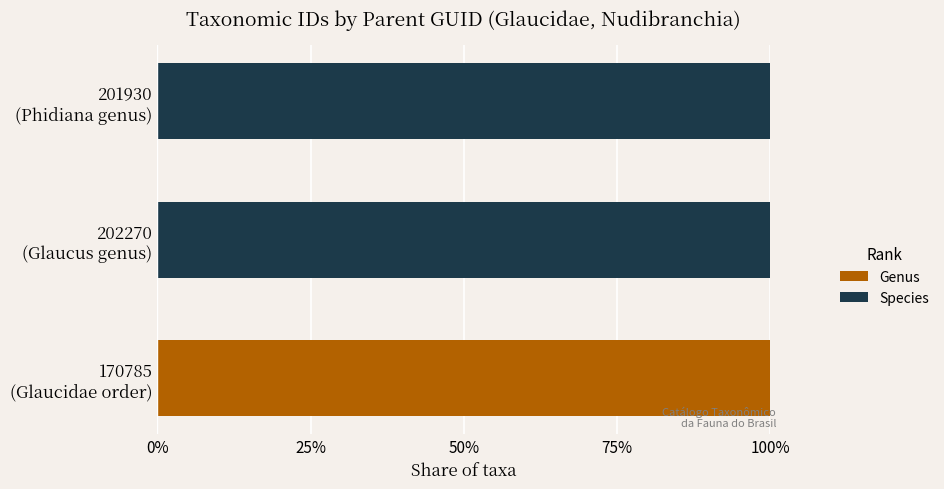

What is the maximum value for Species?

100